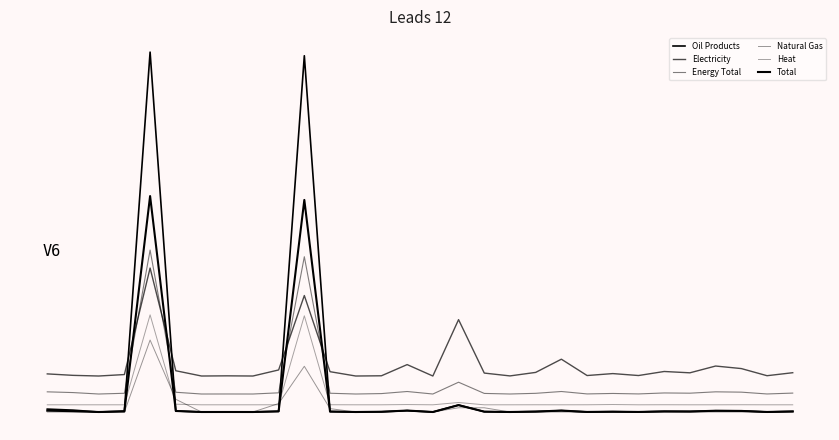

List the labels in order of Heat value, largest first.

4, 10, 16, 5, 22, 14, 11, 24, 27, 9, 19, 21, 0, 1, 2, 3, 6, 7, 8, 12, 13, 15, 17, 18, 20, 23, 25, 26, 28, 29